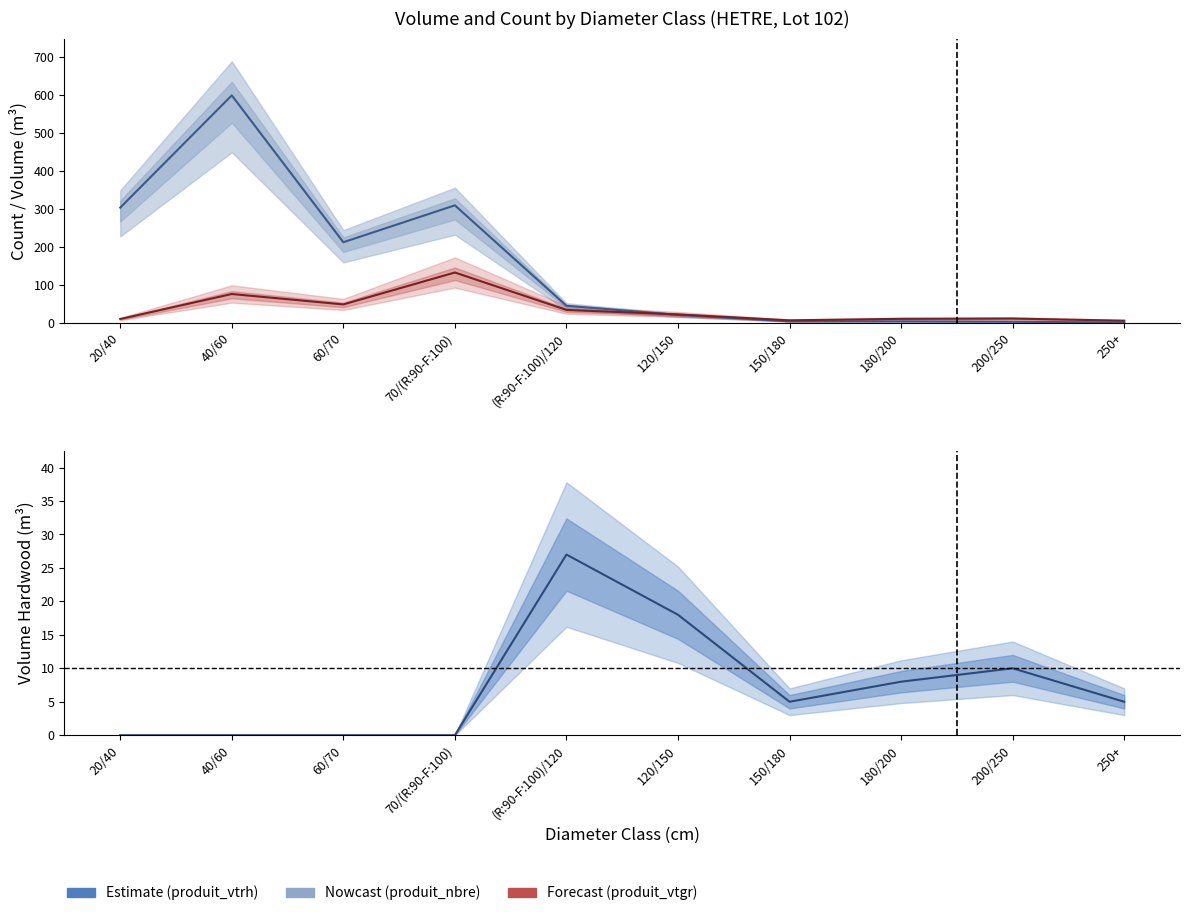

Which series has the largest range (max minus min)?

produit_nbre